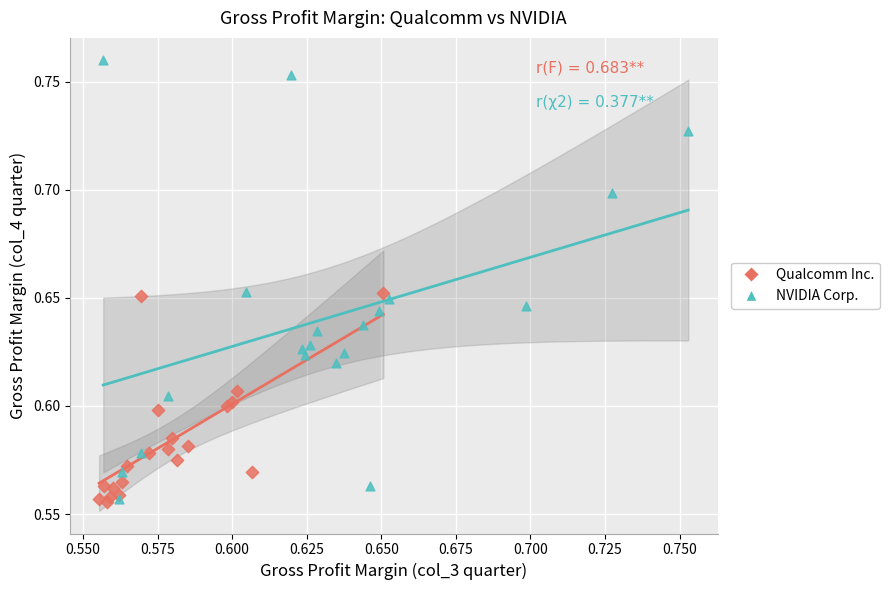

Which series contains the highest Y value?

NVIDIA Corp.